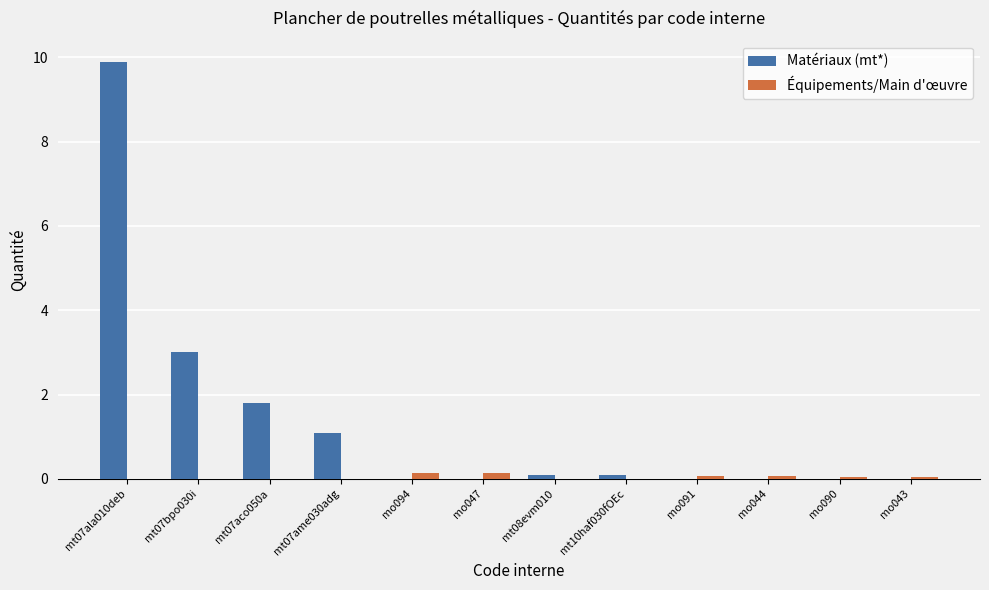

How many groups of bars are there?

12